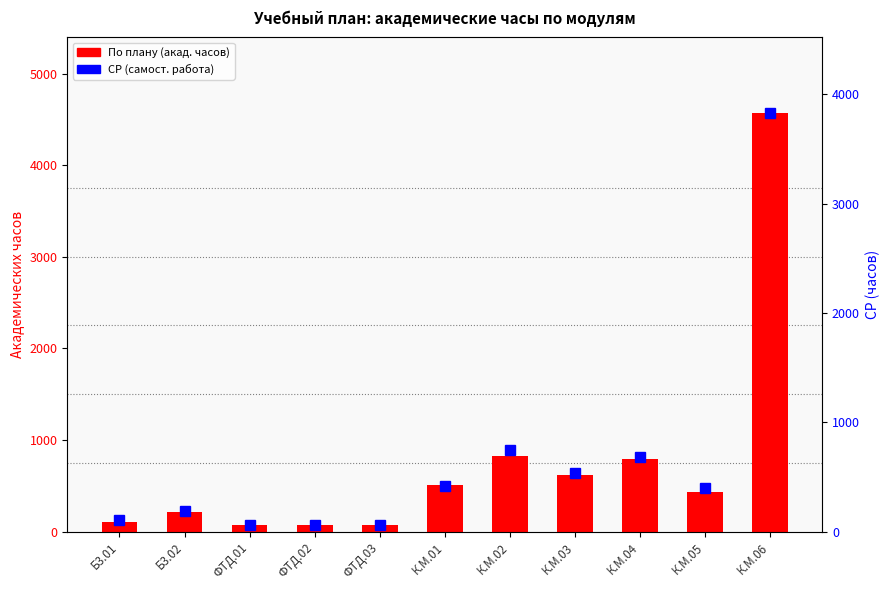

What is the sum of the СР (самост. работа) values at Б3.01 and К.М.04?

787